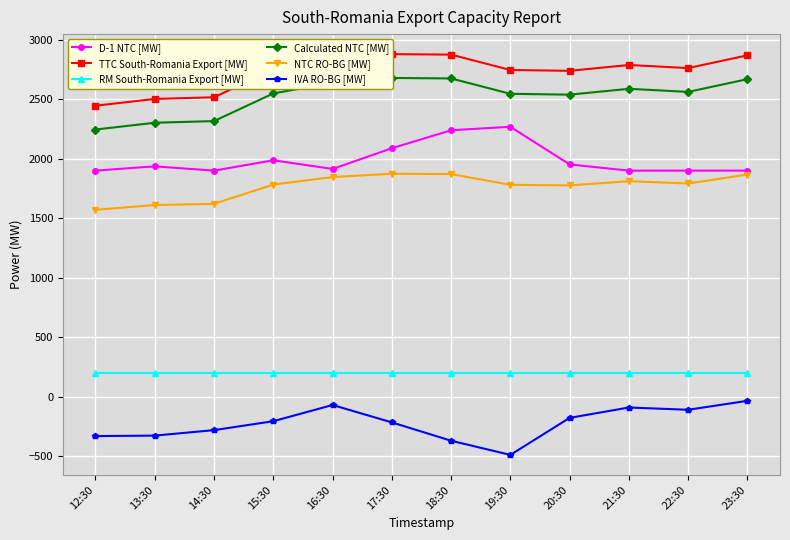

How many distinct data groups are displayed?

6